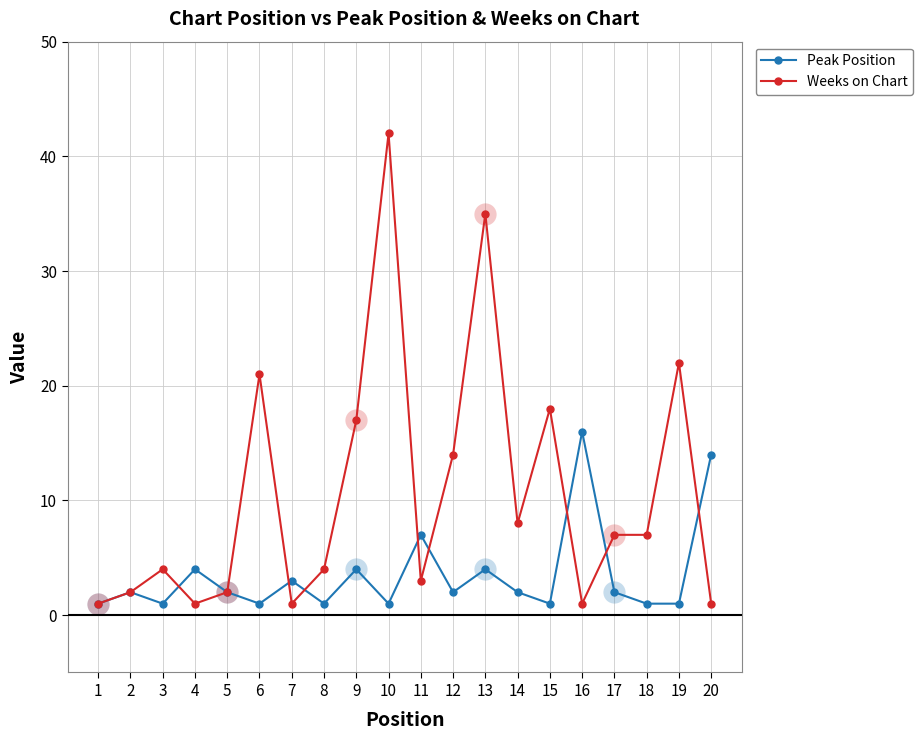

Where is the first local maximum for Peak Position?

2